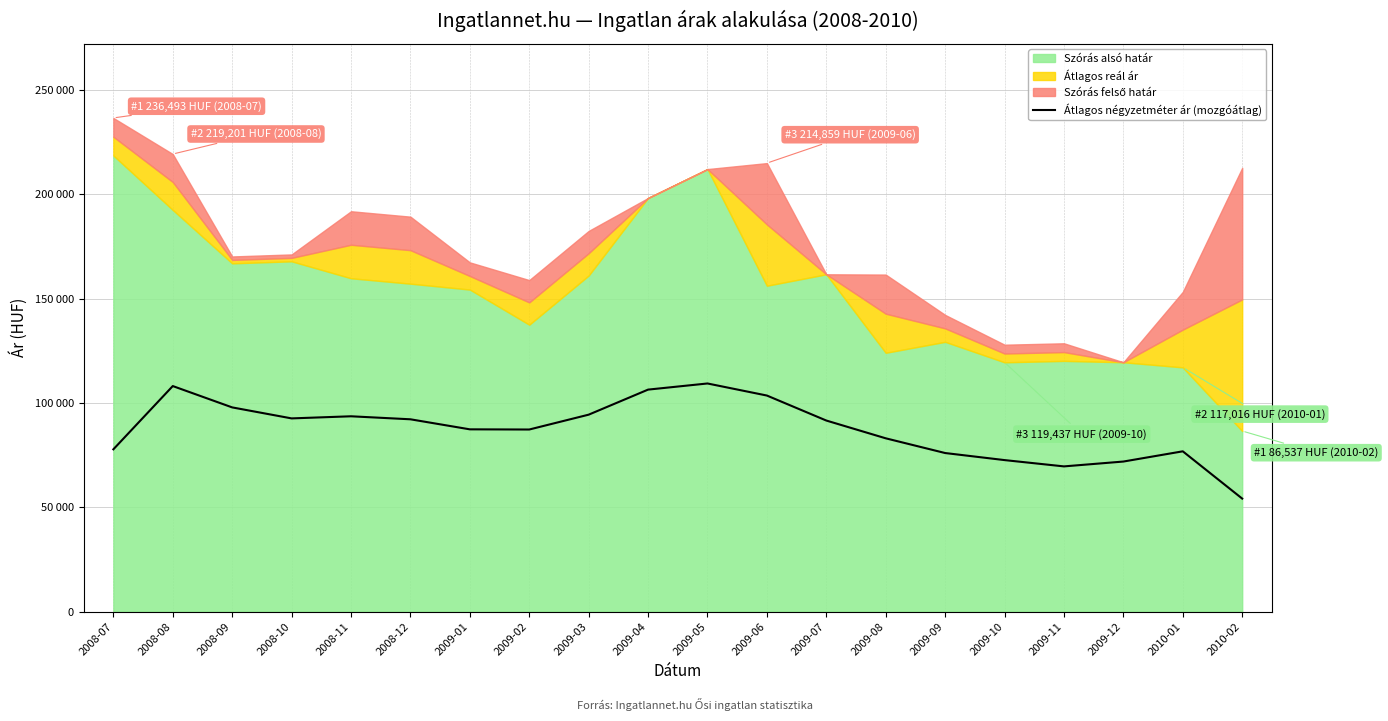

Rank the categories by value from lowest to highest.

2010-02, 2009-11, 2009-12, 2009-10, 2009-09, 2010-01, 2008-07, 2009-08, 2009-02, 2009-01, 2009-07, 2008-12, 2008-10, 2008-11, 2009-03, 2008-09, 2009-06, 2009-04, 2008-08, 2009-05